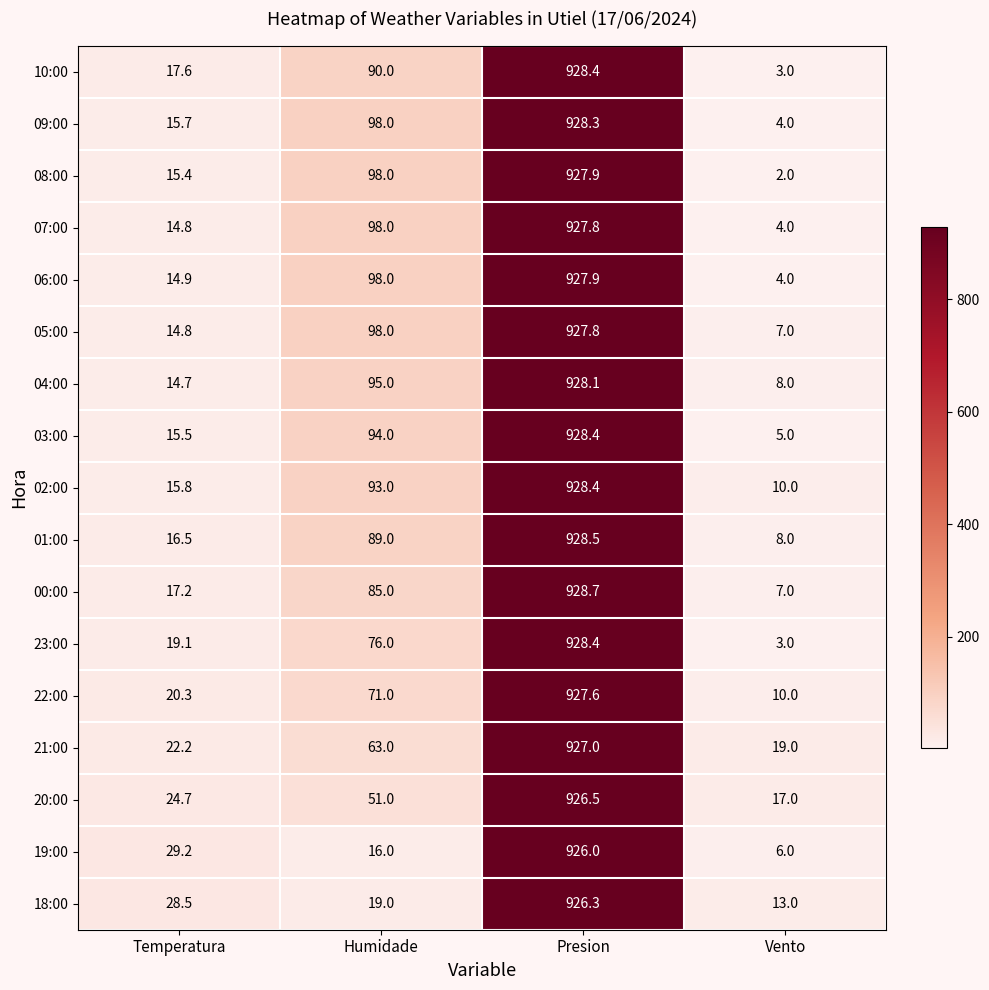

How many distinct data groups are displayed?

17